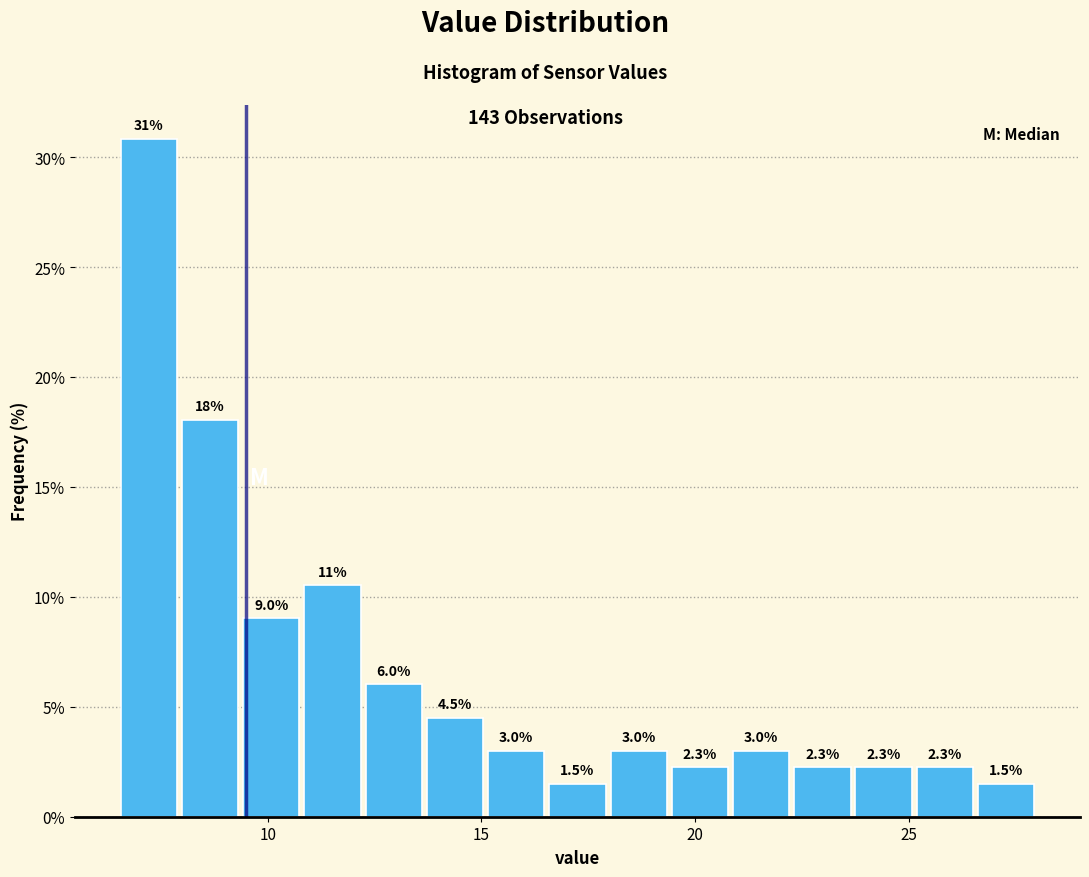

Read against the x-axis, roughly where is the centre of the tallest bar?

7.0